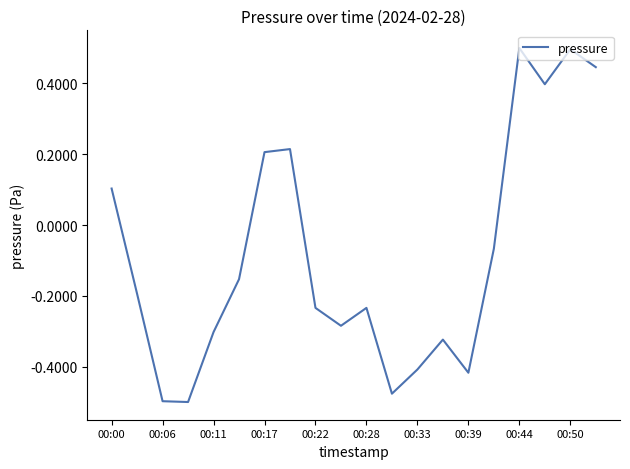

What is the maximum value shown in the chart?

0.5